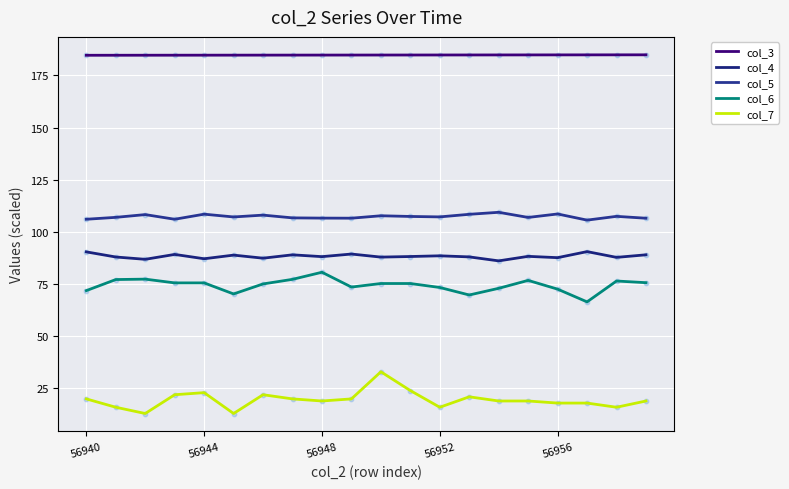

Which series has the largest total across all categories?

col_3